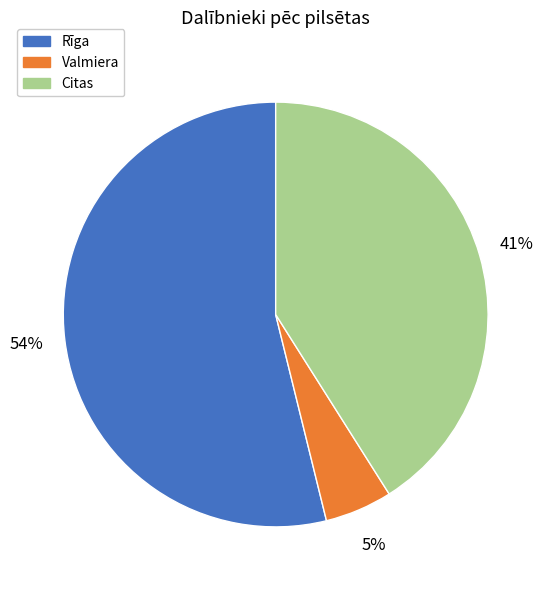

How many slices are in this pie chart?

3